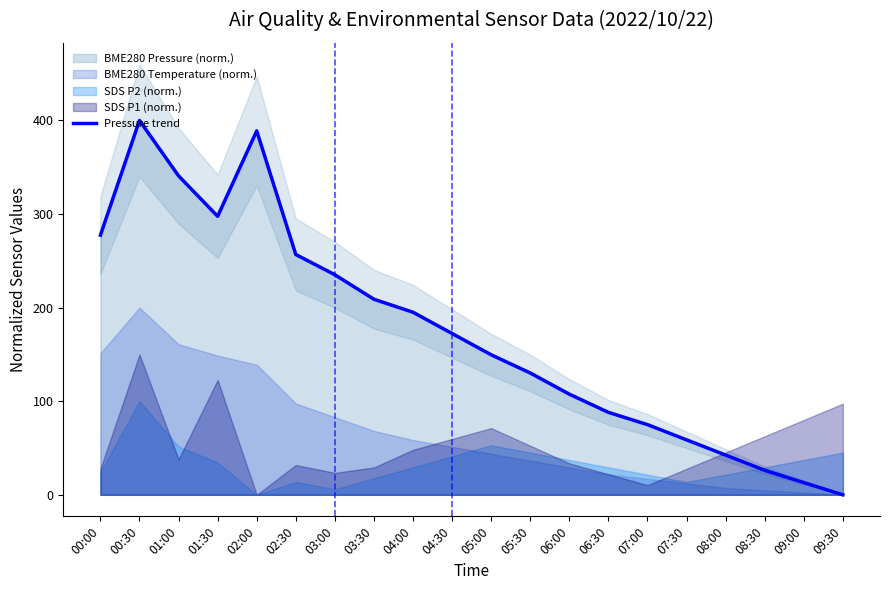

How many values are above zero?

19